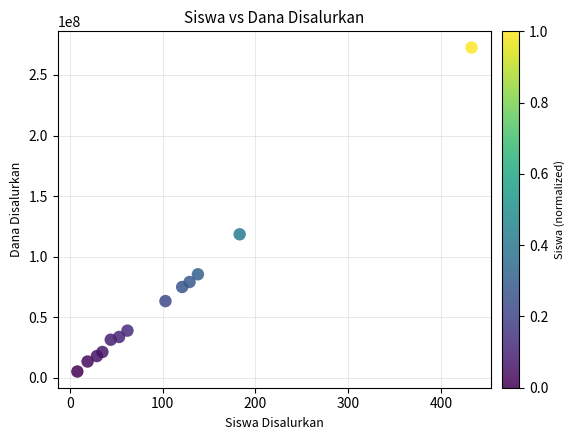

What Y value in the scatter plot is closest to 138937500?

118500000